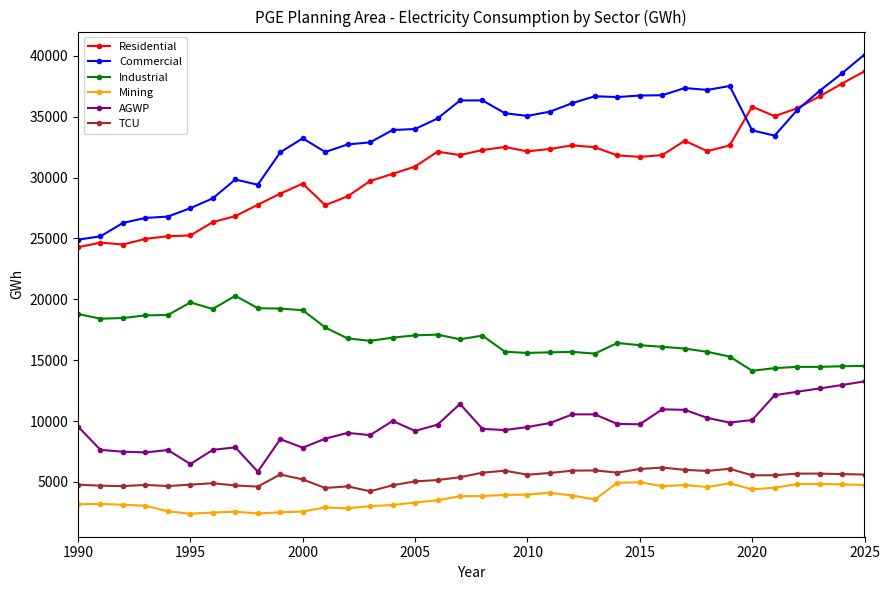

True or false: Commercial has more than 2 points higher than both neighbors.

True